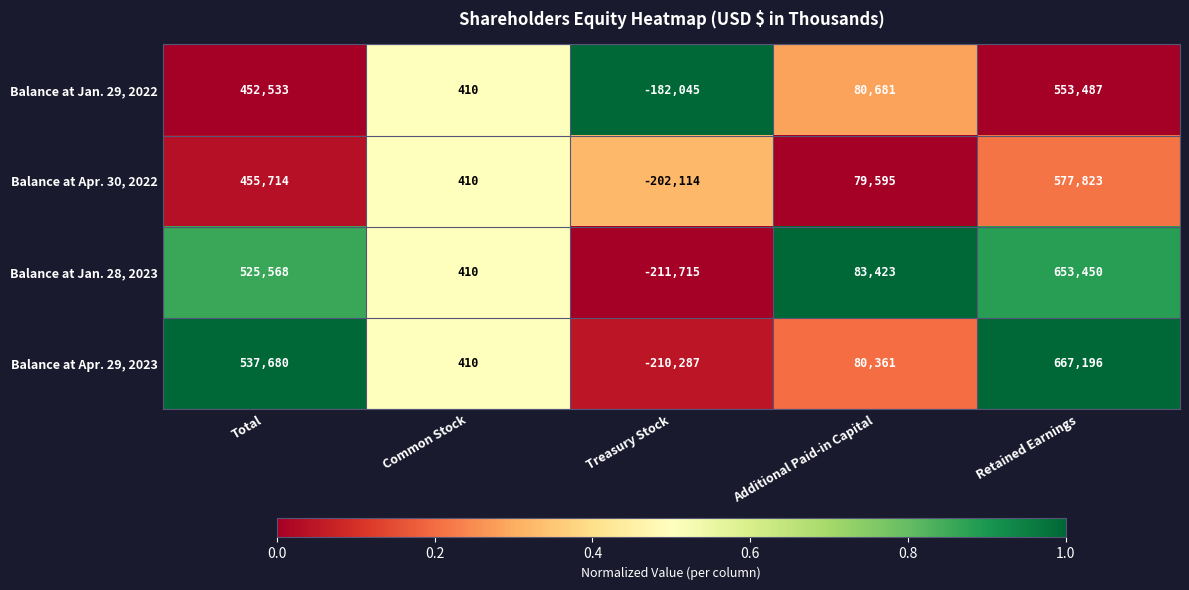

Reading left to right, extract all data points from this chart.

Balance at Jan. 29, 2022: 452533	410	-182045	80681	553487
Balance at Apr. 30, 2022: 455714	410	-202114	79595	577823
Balance at Jan. 28, 2023: 525568	410	-211715	83423	653450
Balance at Apr. 29, 2023: 537680	410	-210287	80361	667196